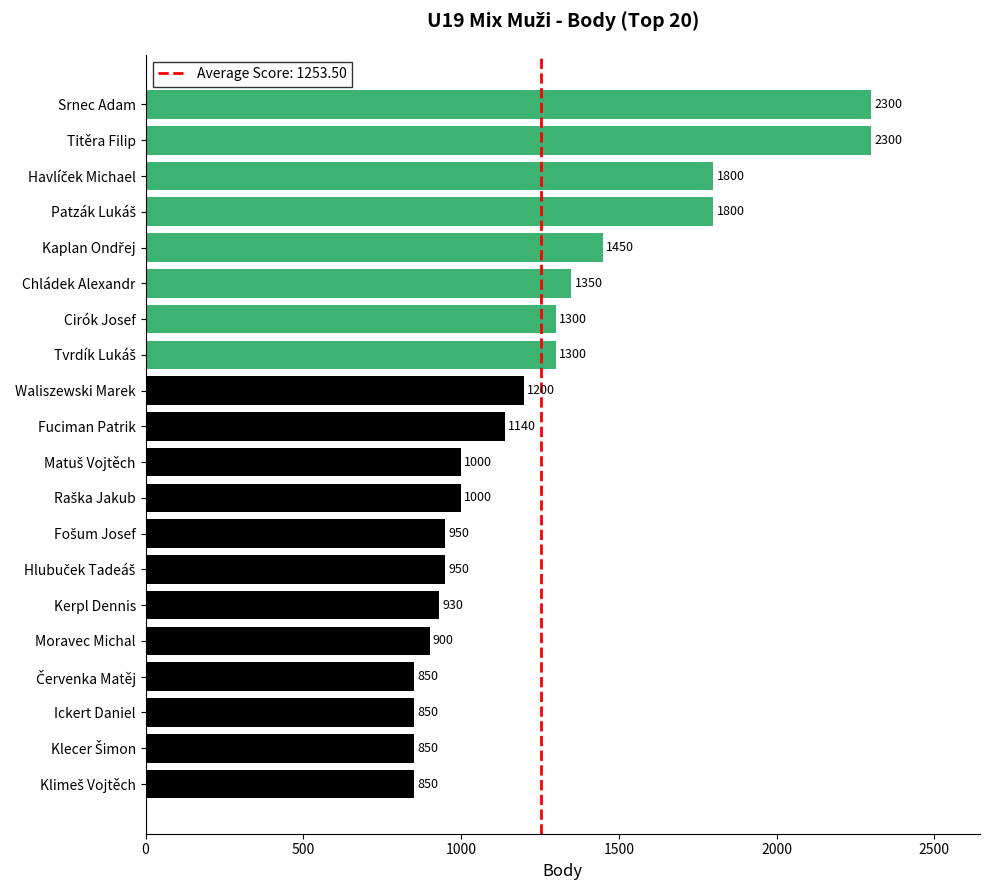

The value at Ickert Daniel is 173. True or false?

False